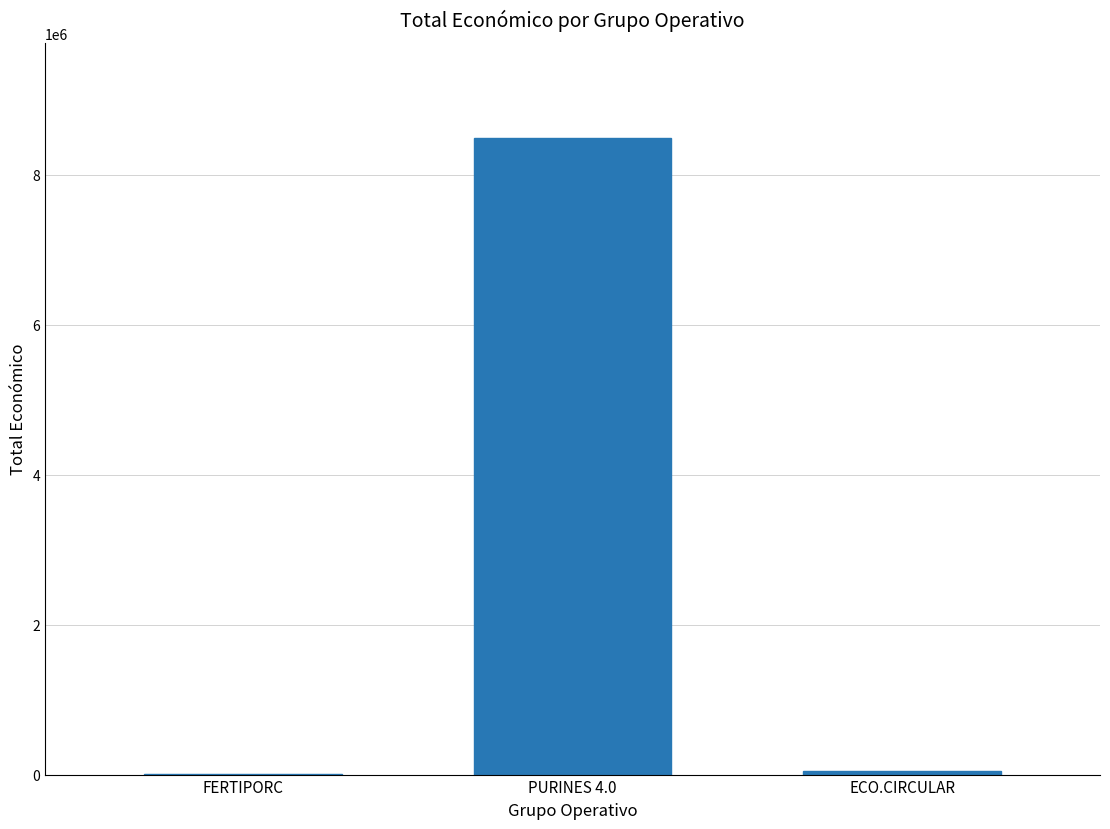

What is the greatest value displayed?

8484999